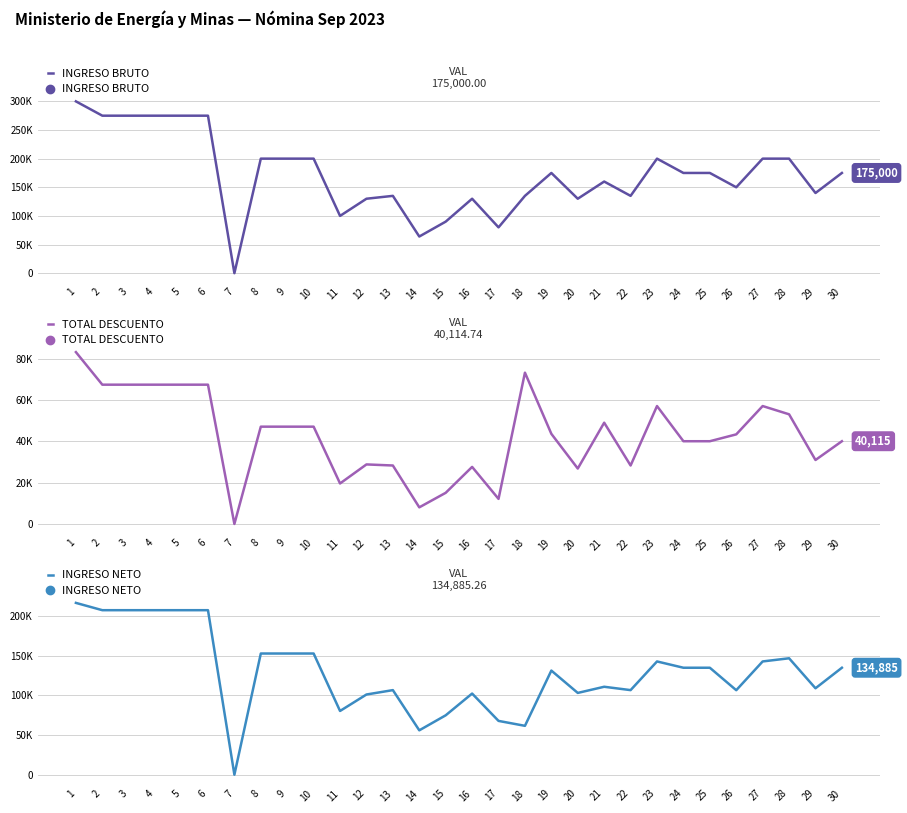

Is this an area chart (filled region under the line)?

No